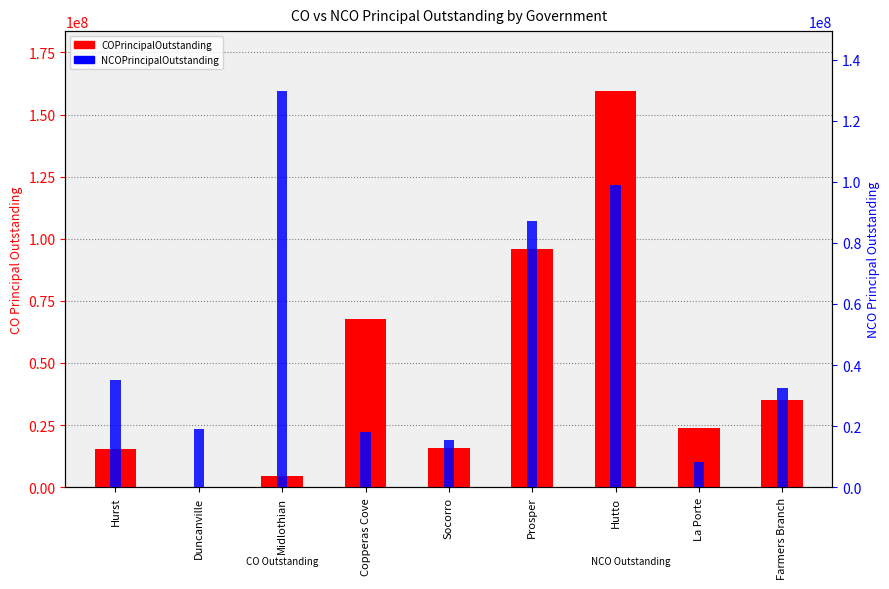

Which has a higher value, Prosper or Socorro?

Prosper